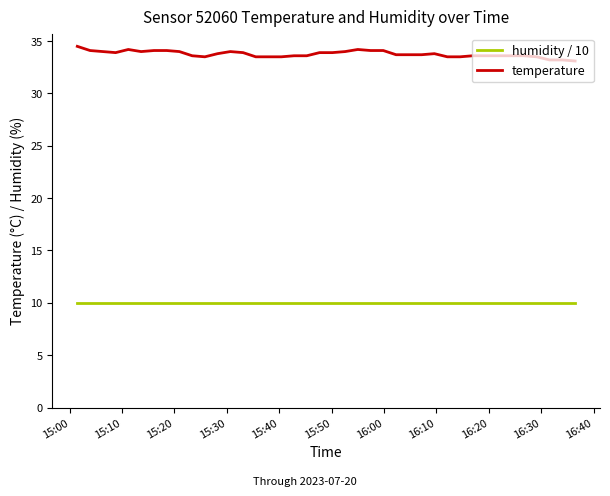

What is the maximum value shown in the chart?

34.5